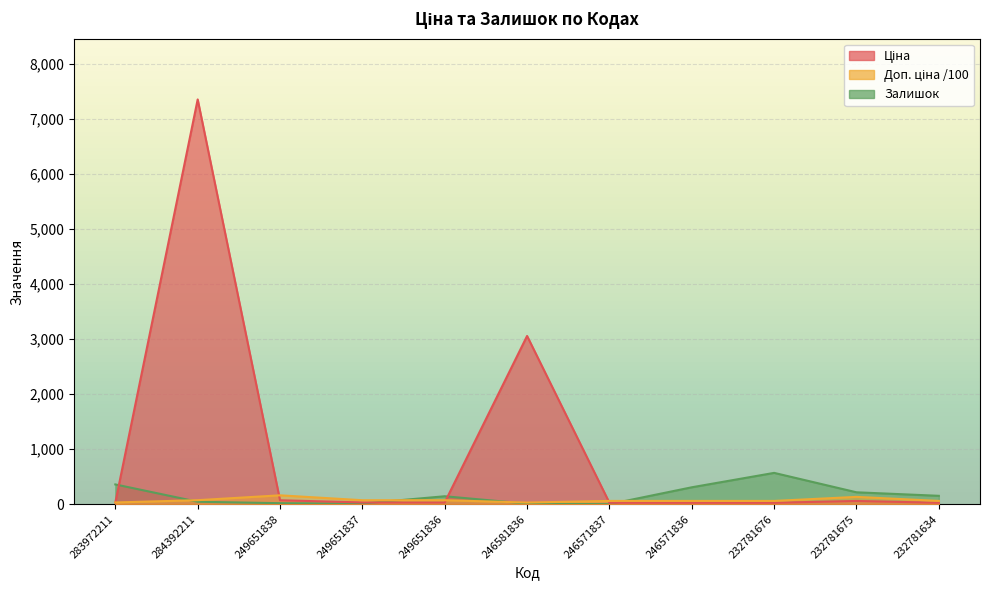

How many series are shown in this chart?

3